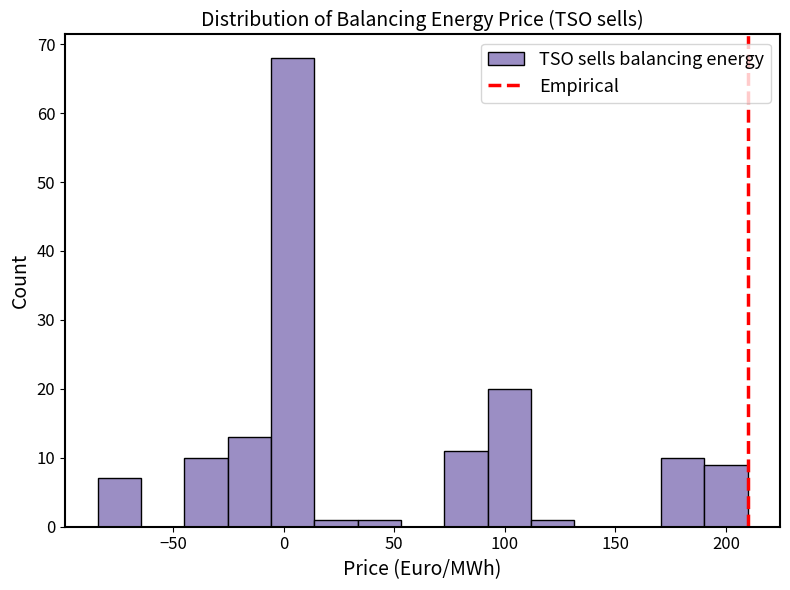

Read against the x-axis, roughly where is the centre of the tallest bar?

5